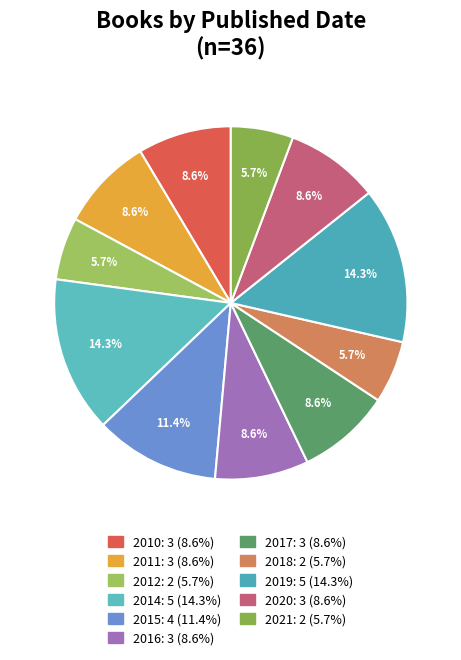

To the nearest percent, what percentage of the pie is 2010?

9%